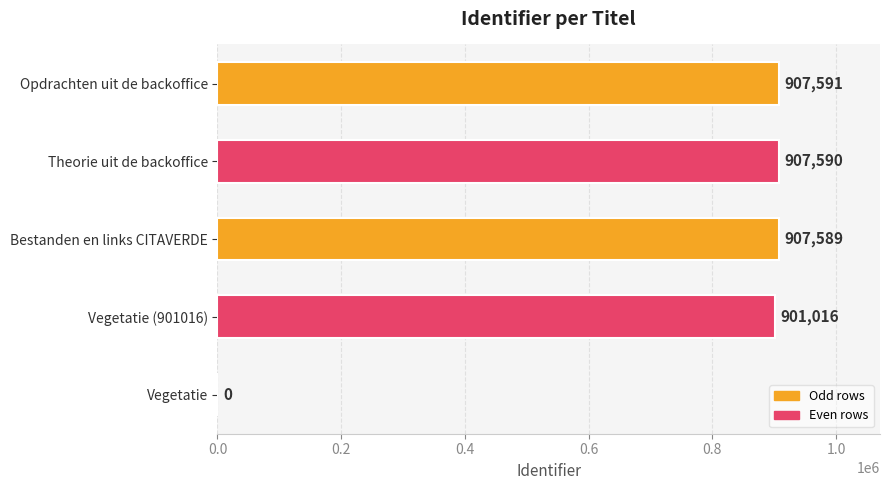

The chart shows a value of 560242 at Theorie uit de backoffice. True or false?

False